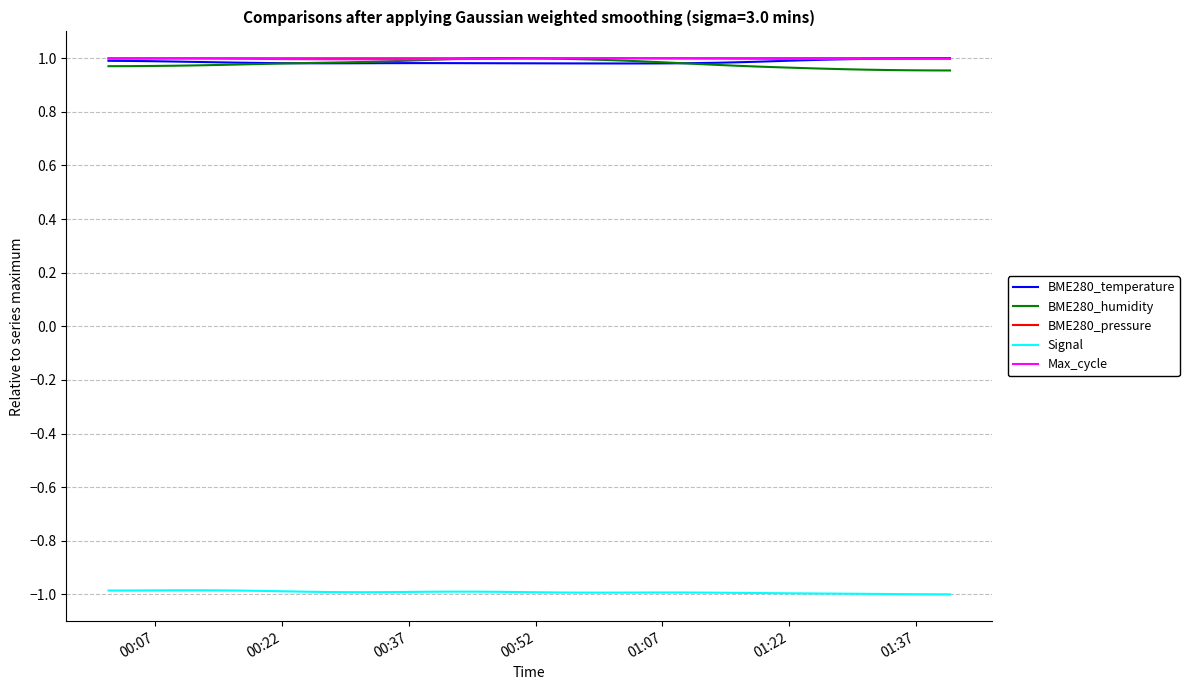

What is the minimum value shown in the chart?

-1.0